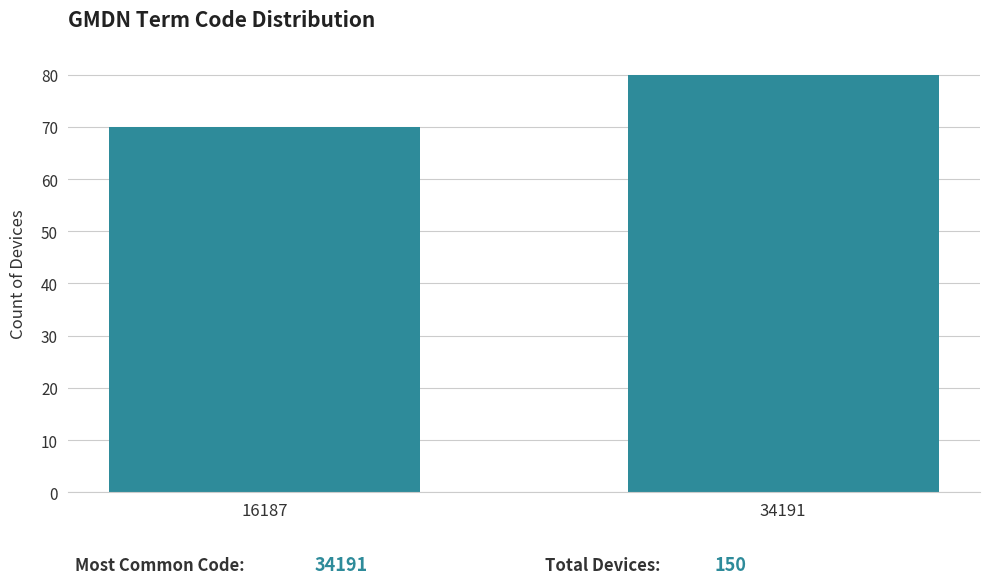

Reading left to right, what are all the values shown in this chart?

70	80